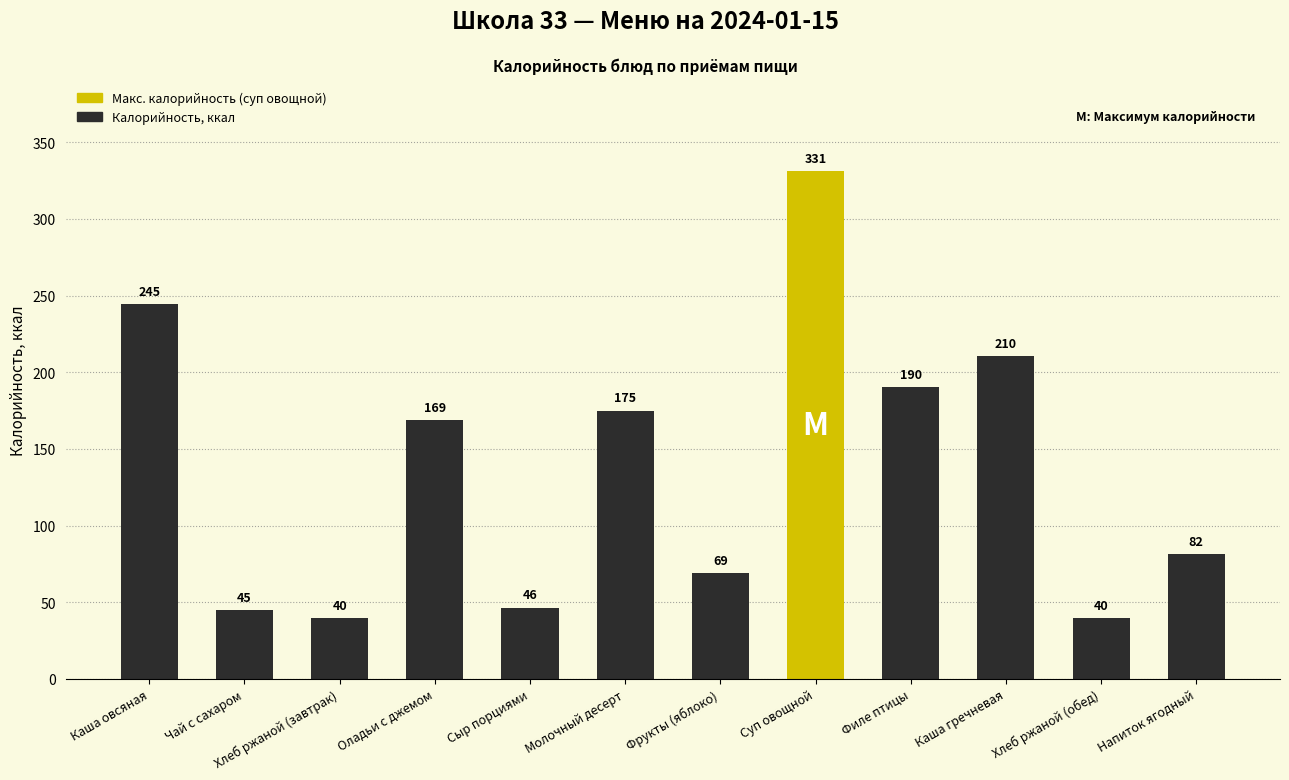

How many data points are above 168?

6